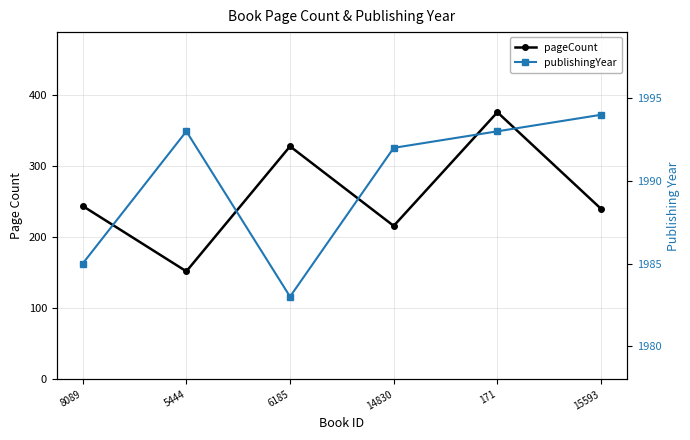

What is the difference between the maximum and minimum values in the publishingYear series?

11